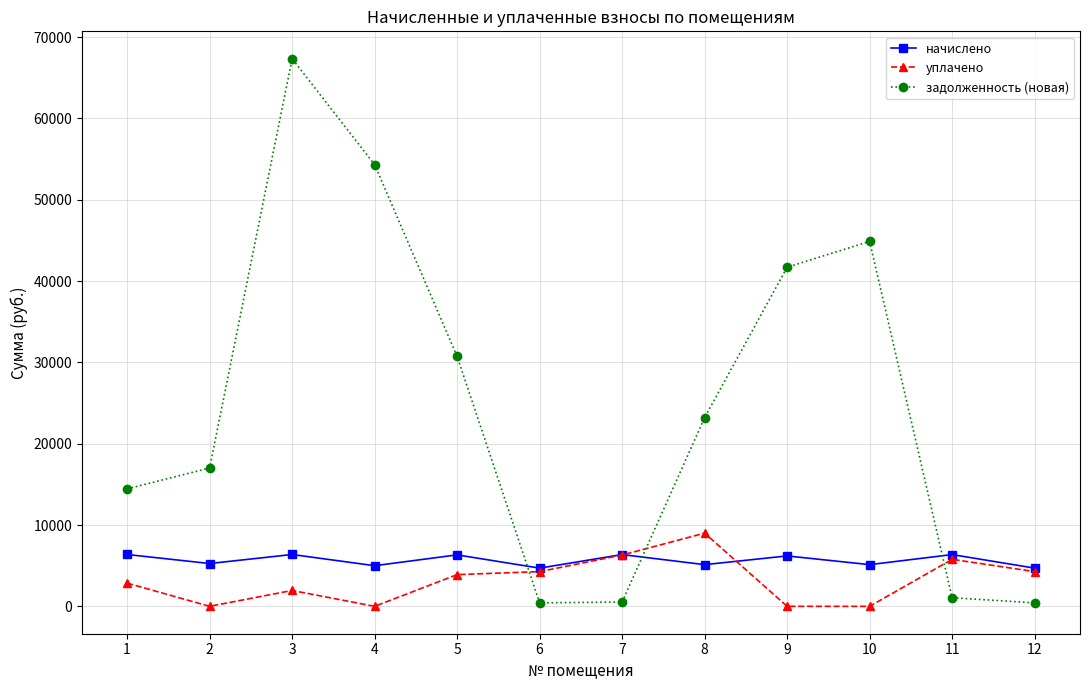

Does the chart display data point markers on the line(s)?

Yes